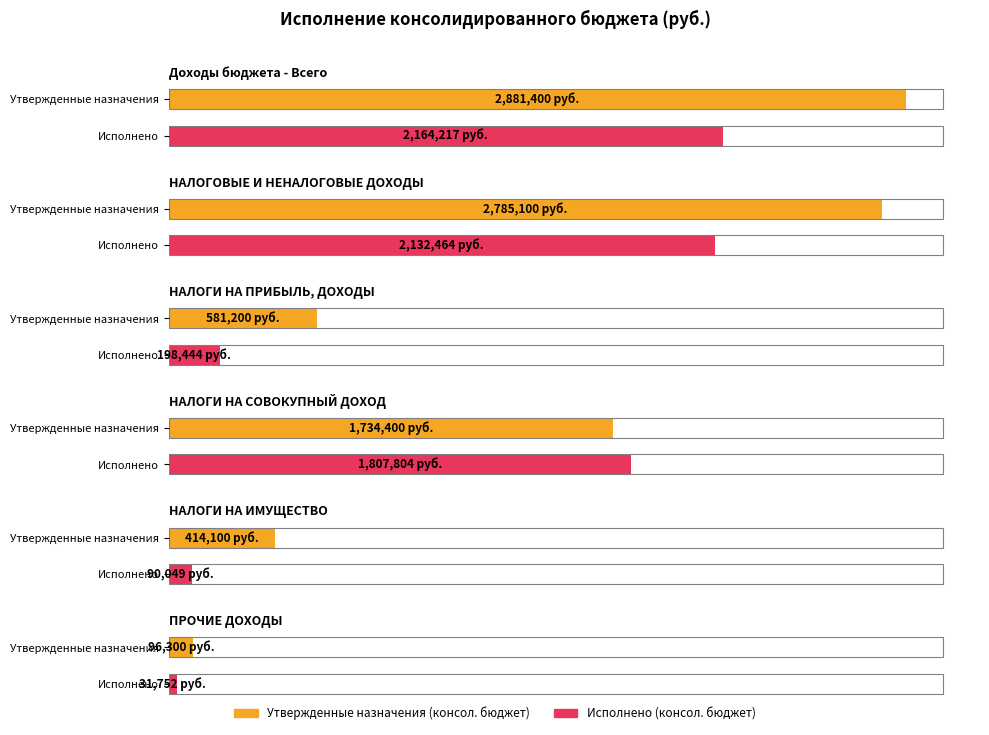

Reading right to left, list all the values displayed in this chart.

Утвержденные назначения (консол. бюджет): ПРОЧИЕ ДОХОДЫ=96300.0	НАЛОГИ НА
ИМУЩЕСТВО=414100.0	НАЛОГИ НА
СОВОКУПНЫЙ ДОХОД=1734400.0	НАЛОГИ НА
ПРИБЫЛЬ, ДОХОДЫ=581200.0	НАЛОГОВЫЕ И
НЕНАЛОГОВЫЕ ДОХОДЫ=2785100.0	Доходы бюджета - Всего=2881400.0
Исполнено (консол. бюджет): ПРОЧИЕ ДОХОДЫ=31751.6	НАЛОГИ НА
ИМУЩЕСТВО=90049.2	НАЛОГИ НА
СОВОКУПНЫЙ ДОХОД=1807804.4	НАЛОГИ НА
ПРИБЫЛЬ, ДОХОДЫ=198444.0	НАЛОГОВЫЕ И
НЕНАЛОГОВЫЕ ДОХОДЫ=2132464.0	Доходы бюджета - Всего=2164216.7